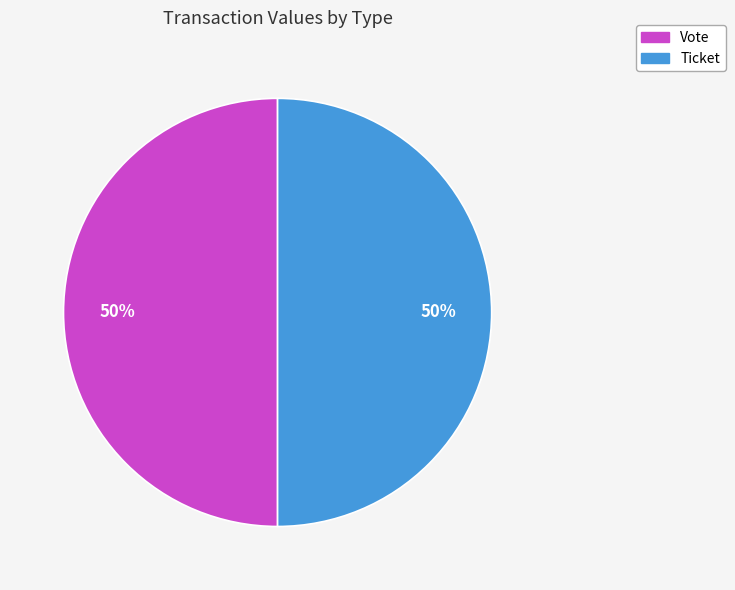

True or false: Ticket accounts for 41% of the total.

False